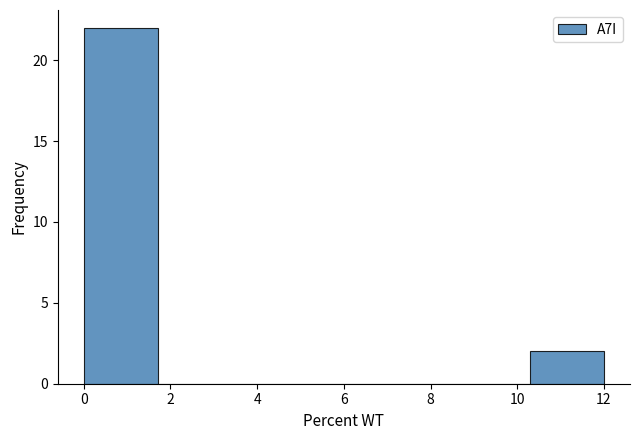

Reading left to right, list every bar in this chart as the range it spans on the x-axis followed by its height. Neither the bar edges nor the heights are printed on the chart, so give them approximately, as read against the axes.

0.0 to 1.8: 22
1.8 to 3.4: 0
3.4 to 5.2: 0
5.2 to 6.8: 0
6.8 to 8.6: 0
8.6 to 10.2: 0
10.2 to 12.0: 2